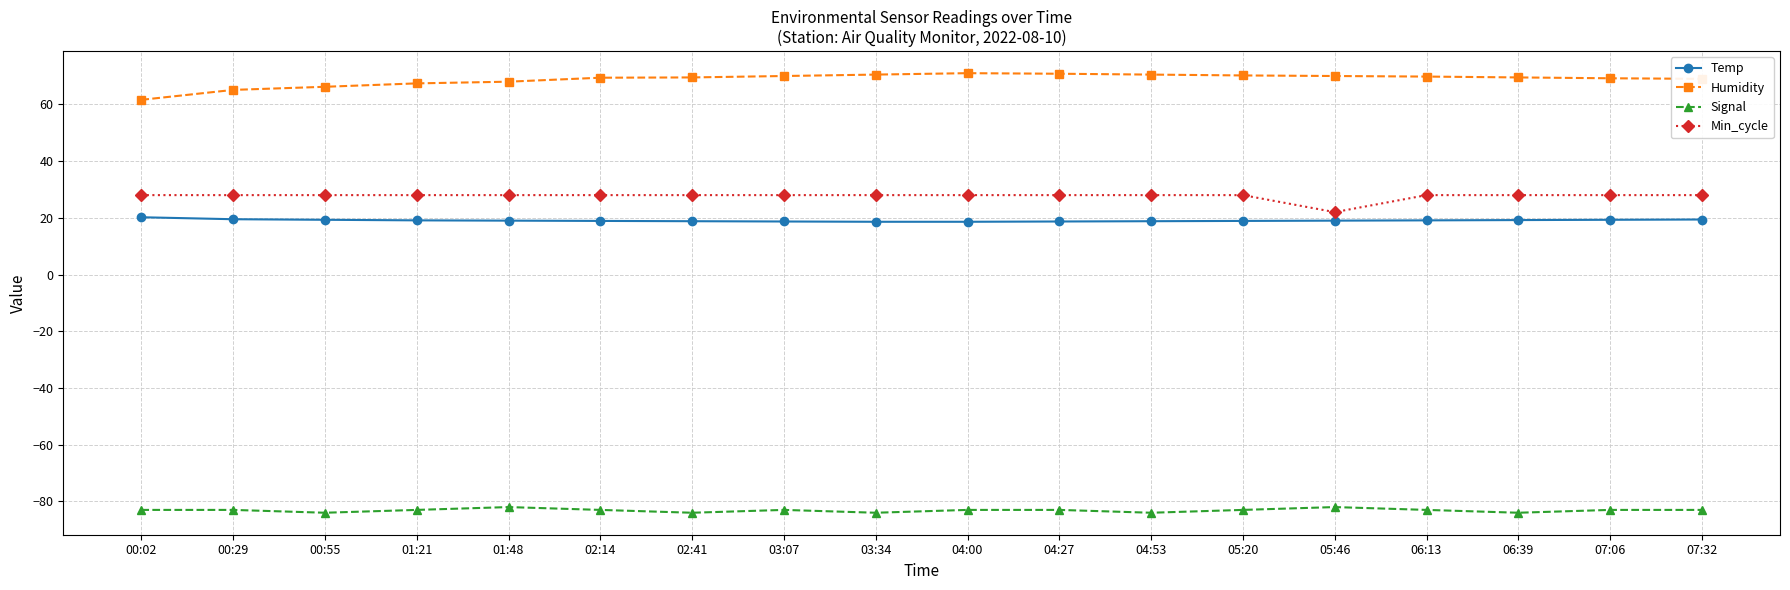

What is the value of the Signal point at the 13th from the left?

-83.0